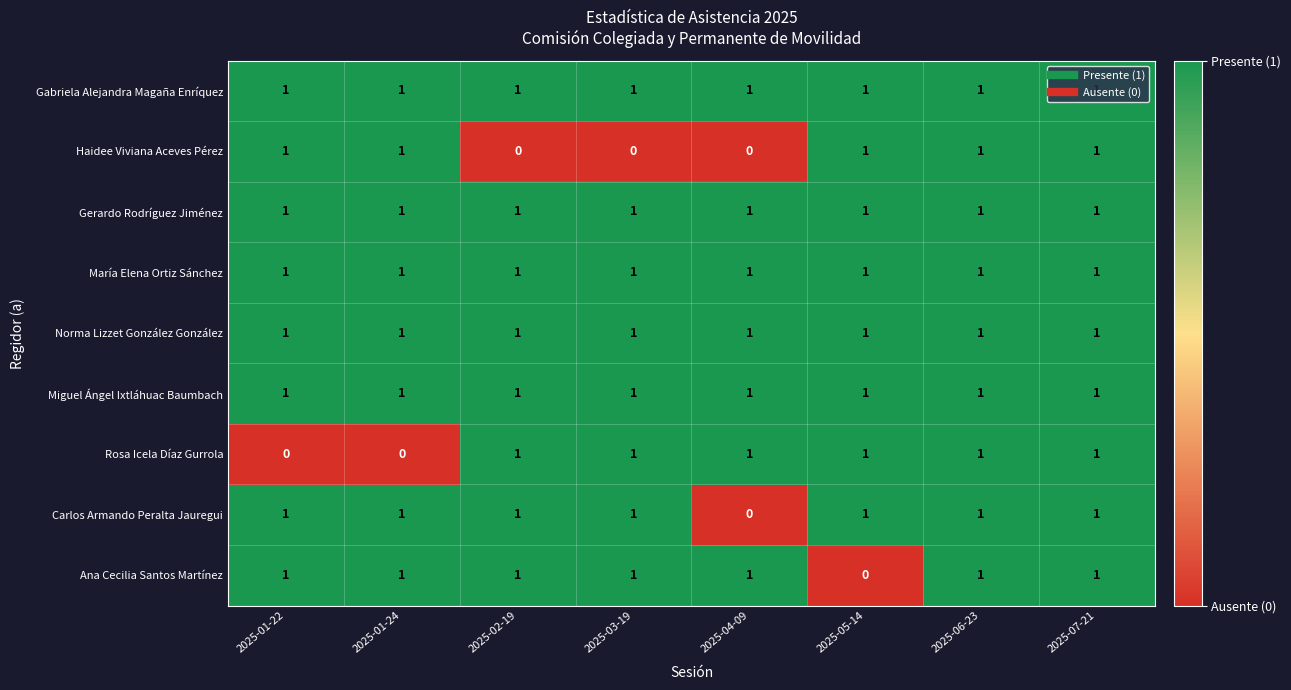

The value of Ana Cecilia Santos Martínez at 2025-04-09 is 1. True or false?

True